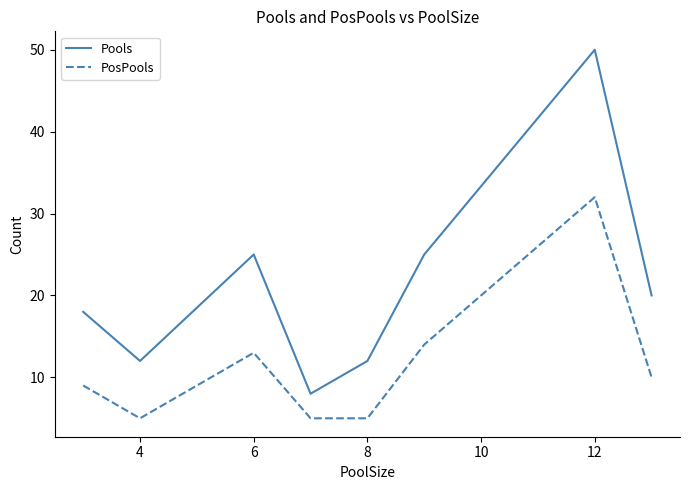

Reading right to left, extract all data points from this chart.

Pools: 20	50	25	12	8	25	12	18
PosPools: 10	32	14	5	5	13	5	9